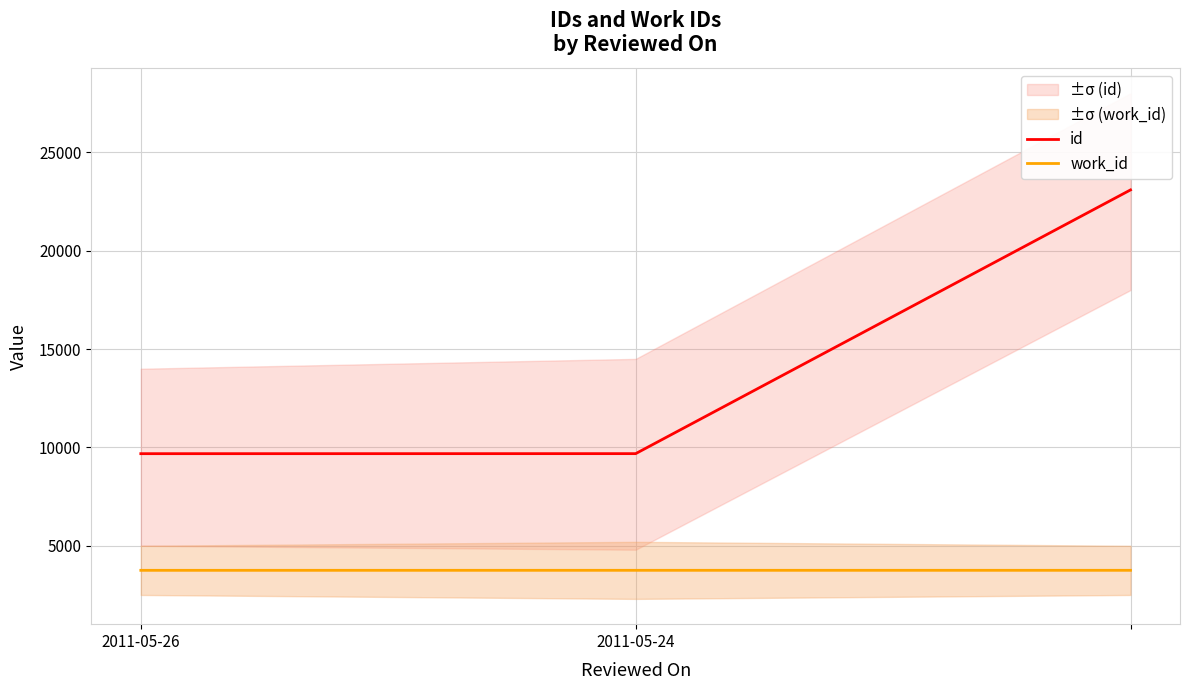

At 2011-05-26, list the series in order from largest to smallest.

id, work_id